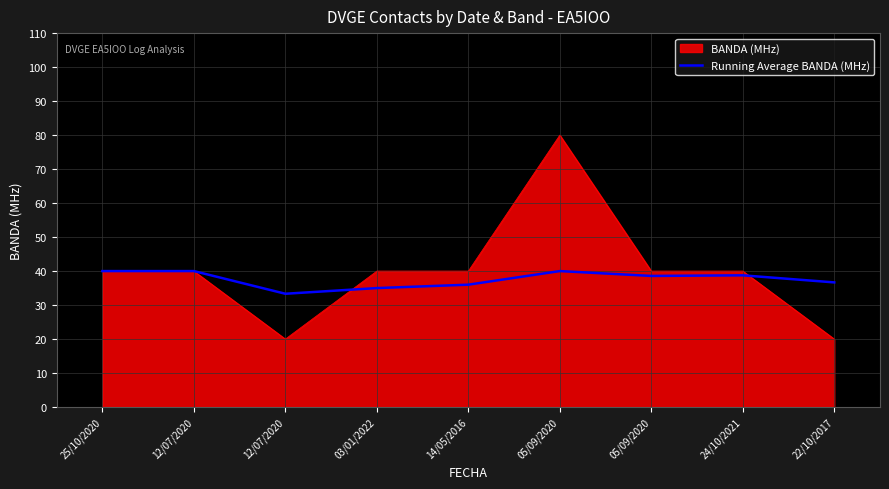

How many lines are shown in the chart?

2